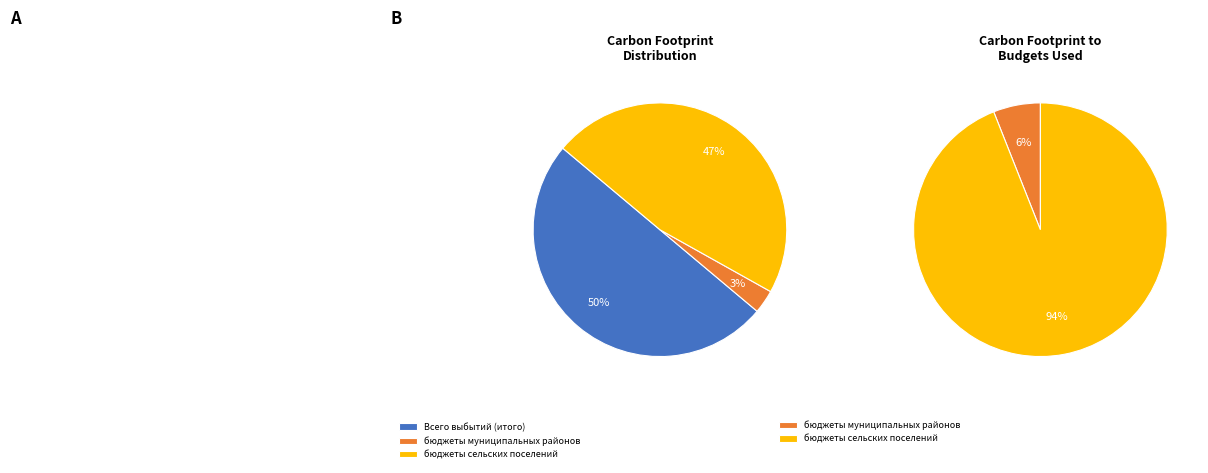

To the nearest percent, what is the average slice percentage?

33%